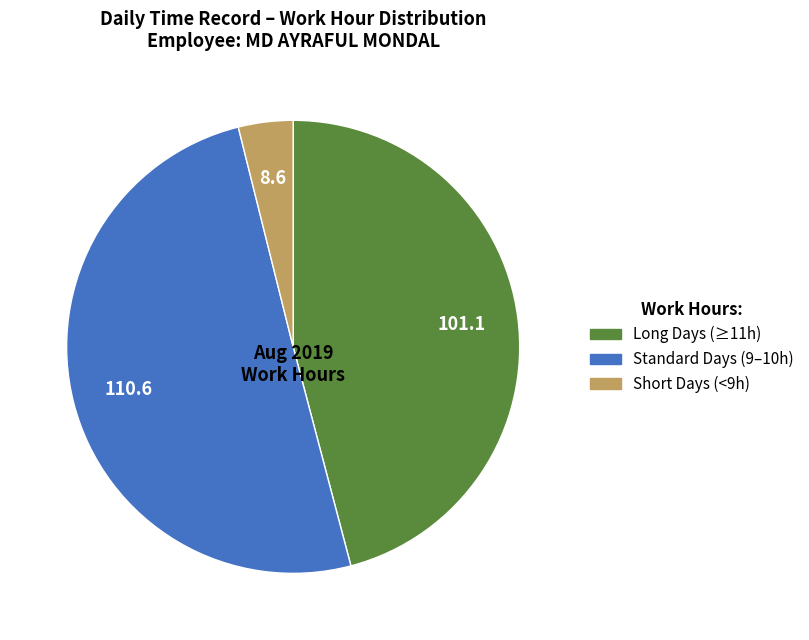

Count the number of slices in the pie.

3